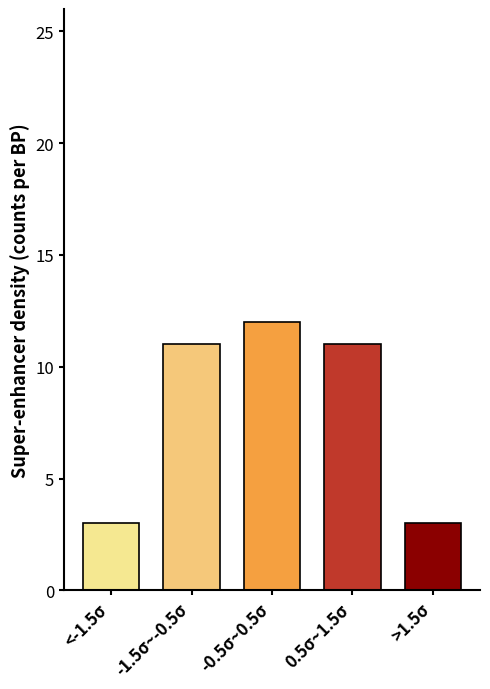

Reading left to right, what are all the values shown in this chart?

<-1.5σ=3	-1.5σ~-0.5σ=11	-0.5σ~0.5σ=12	0.5σ~1.5σ=11	>1.5σ=3